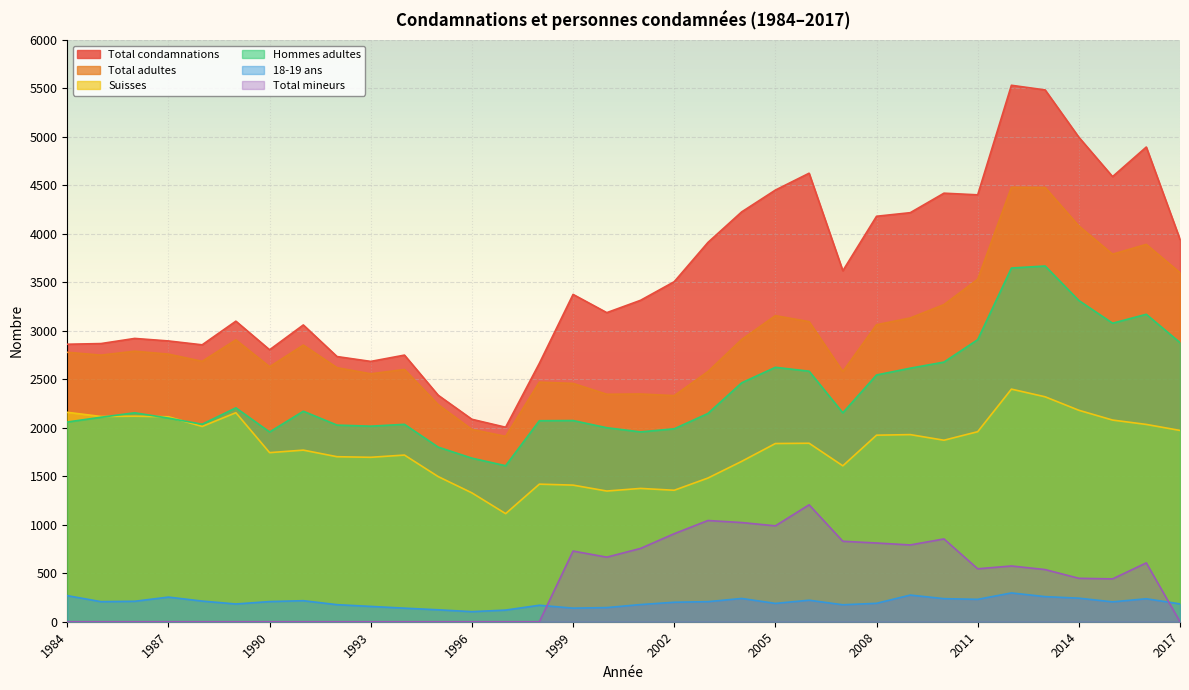

Rank the series by their maximum value, from highest to lowest.

Total condamnations, Total adultes, Hommes adultes, Suisses, Total mineurs, 18-19 ans